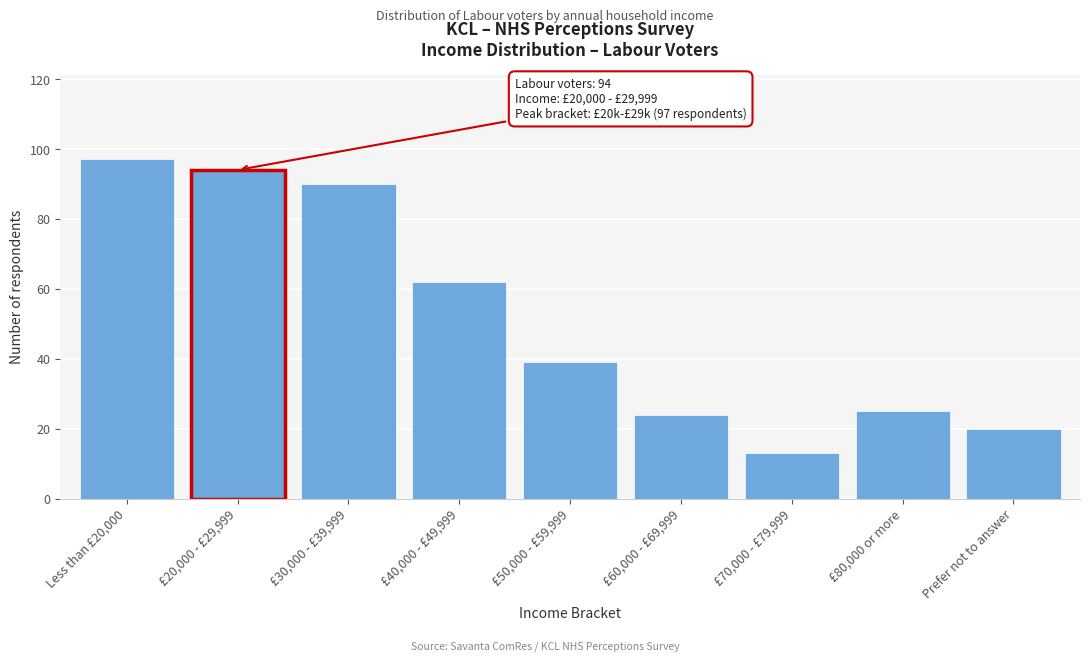

Reading right to left, what are all the values shown in this chart?

Prefer not to answer=20	£80,000 or more=25	£70,000 - £79,999=13	£60,000 - £69,999=24	£50,000 - £59,999=39	£40,000 - £49,999=62	£30,000 - £39,999=90	£20,000 - £29,999=94	Less than £20,000=97